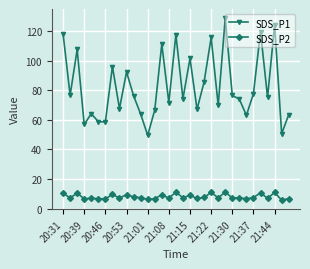

What is the maximum value for SDS_P2?

11.2